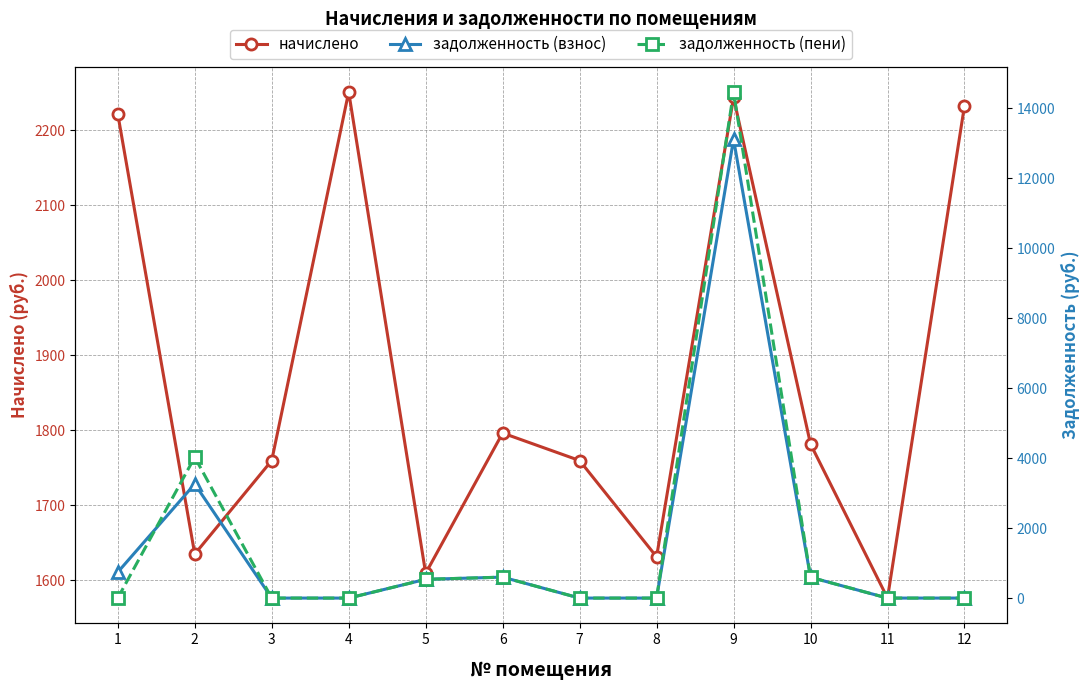

After their last crossing, which series has the higher values: начислено or задолженность (пени)?

начислено